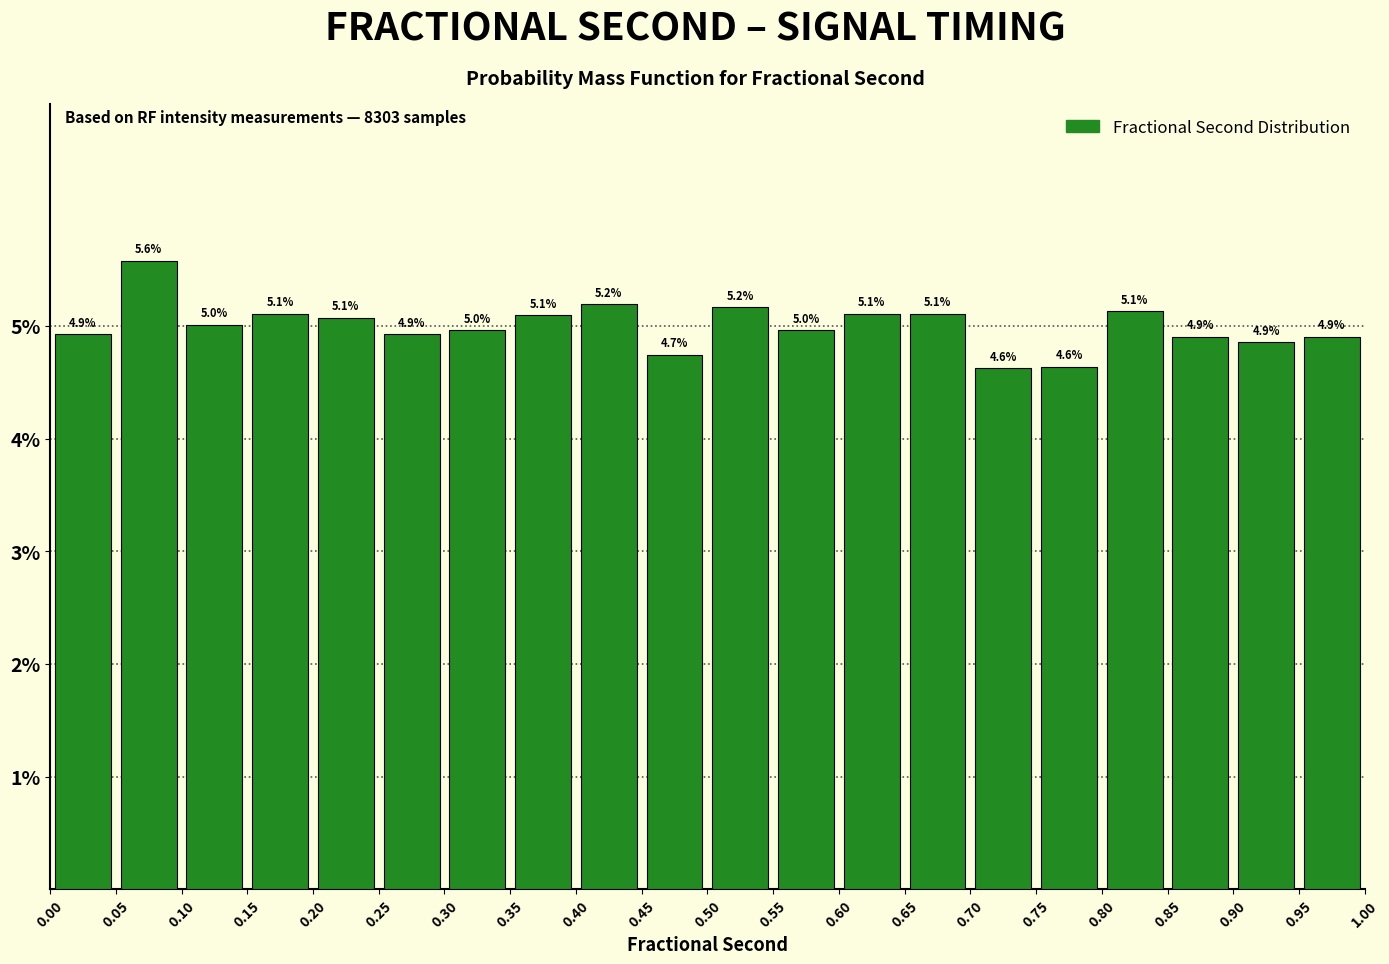

Which range on the x-axis has the tallest bar?

0.05 to 0.10